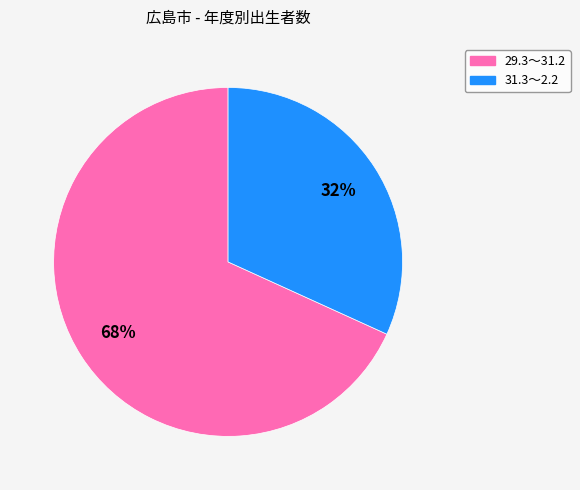

Is there a majority slice in this chart?

Yes